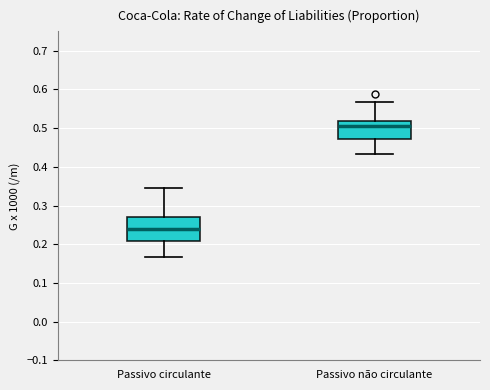

Where does the upper whisker of the box for Passivo circulante end on the y-axis? The values are not printed on the chart, so give them approximately, as read against the axis.

0.34